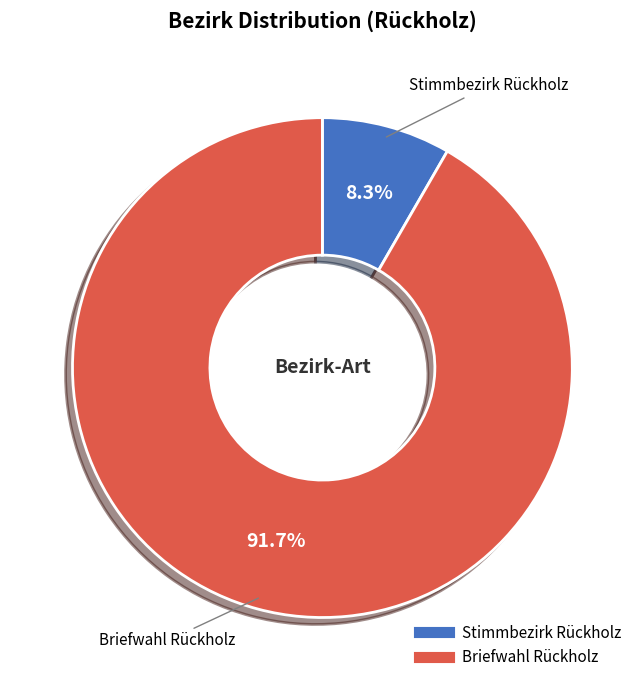

Which has a higher value, Stimmbezirk Rückholz or Briefwahl Rückholz?

Briefwahl Rückholz